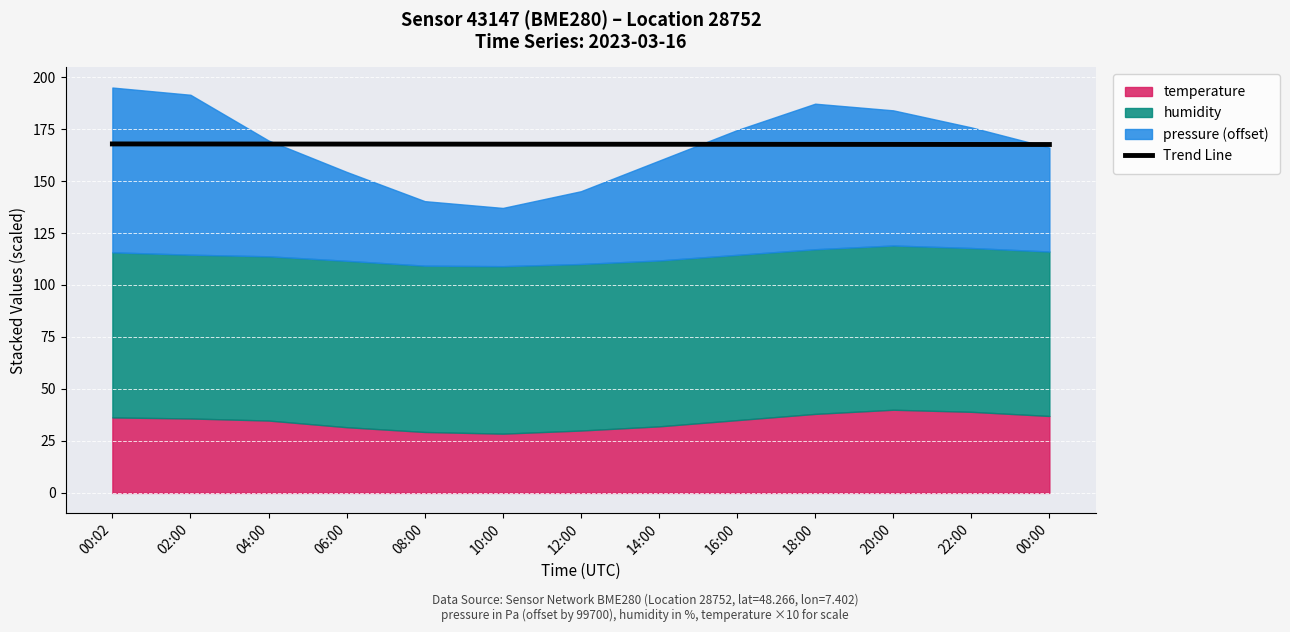

True or false: there are more than 1 points higher than both neighbors.

False